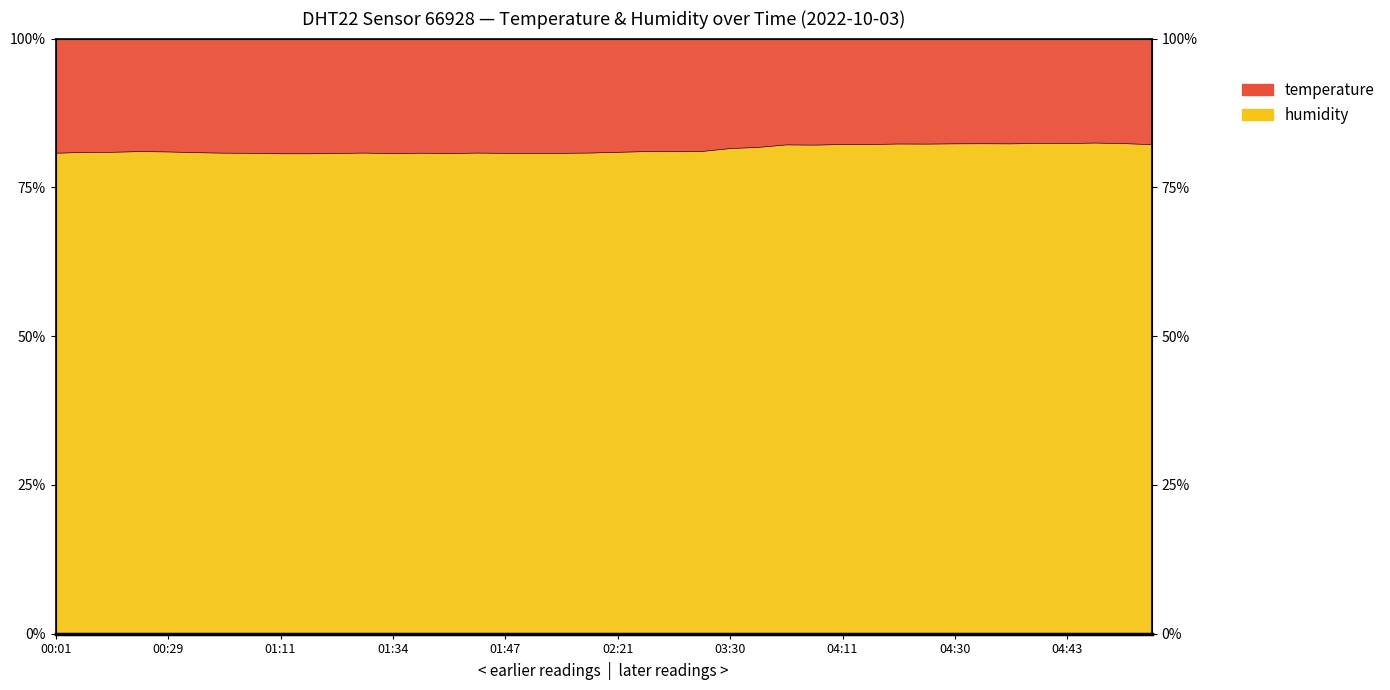

Reading left to right, list all the values displayed in this chart.

00:01=80.7	00:10=80.9	00:12=80.9	00:15=81.0	00:29=81.0	00:32=80.8	01:00=80.7	01:06=80.7	01:11=80.6	01:20=80.6	01:28=80.7	01:31=80.8	01:34=80.7	01:36=80.7	01:39=80.7	01:42=80.8	01:47=80.7	01:50=80.7	02:04=80.7	02:10=80.8	02:21=80.9	02:56=81.0	03:10=81.0	03:13=81.0	03:30=81.5	03:35=81.7	03:57=82.1	04:00=82.1	04:11=82.2	04:14=82.2	04:16=82.3	04:27=82.3	04:30=82.3	04:35=82.3	04:38=82.3	04:40=82.4	04:43=82.4	04:46=82.4	04:51=82.4	05:06=82.2